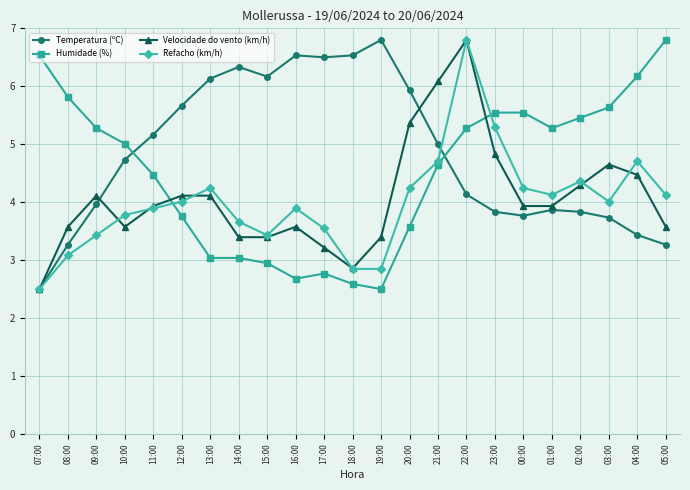

What is the difference between the second highest and second lowest values in the Temperatura (ºC) series?

3.3